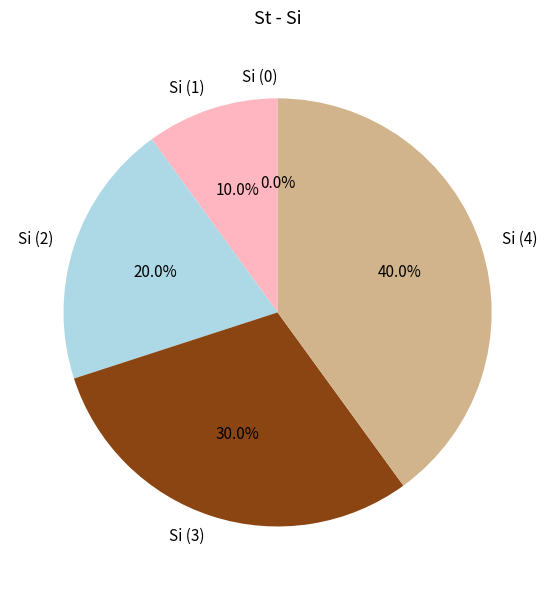

Between Si (0) and Si (4), which is larger?

Si (4)